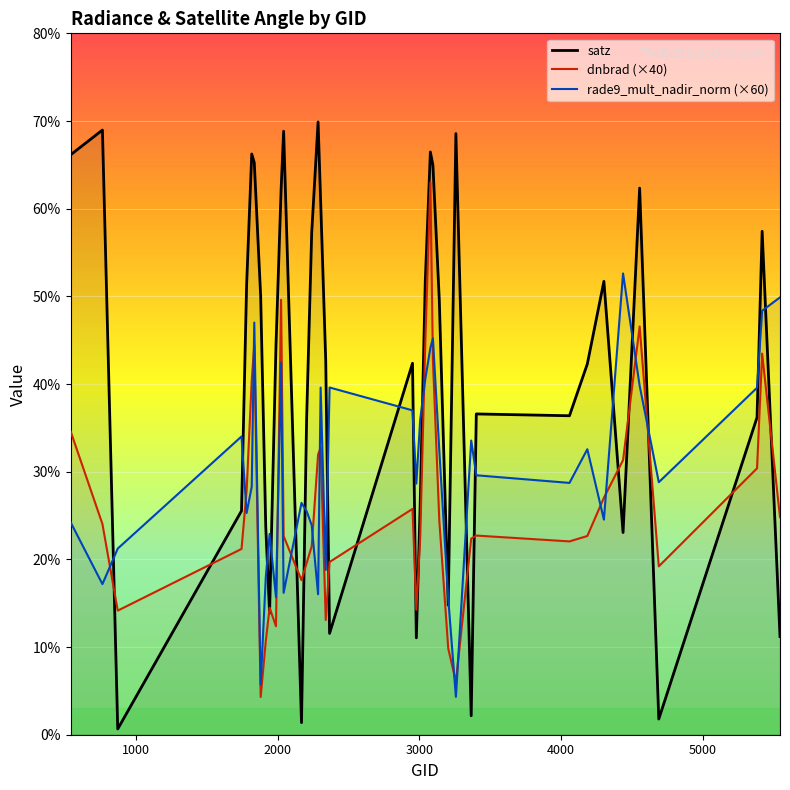

Rank the series by their maximum value, from highest to lowest.

satz, dnbrad (×40), rade9_mult_nadir_norm (×60)